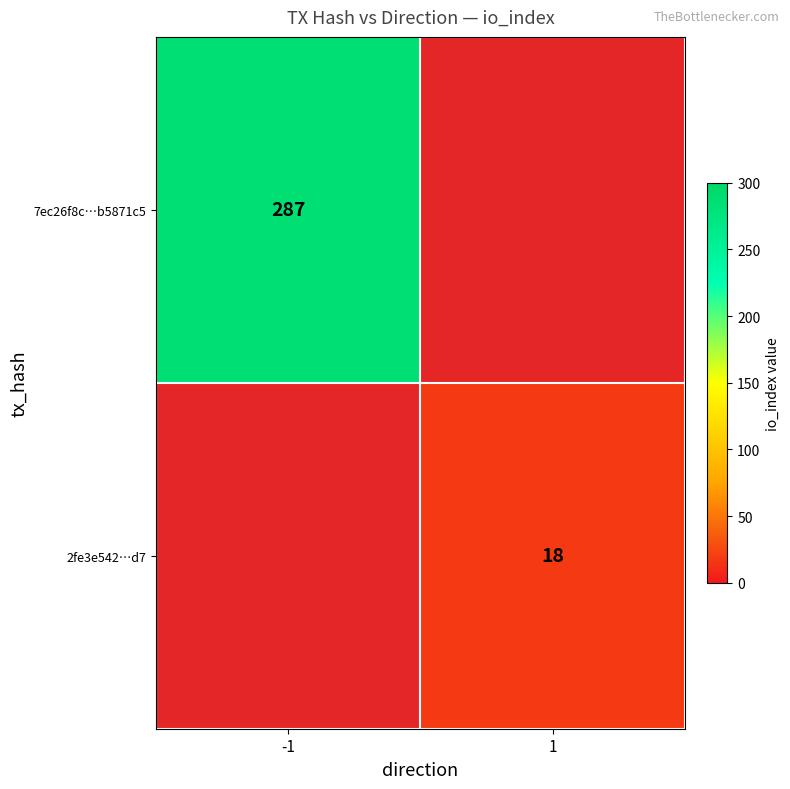

True or false: 2fe3e542…d7 has a value of 31 at 1.

False